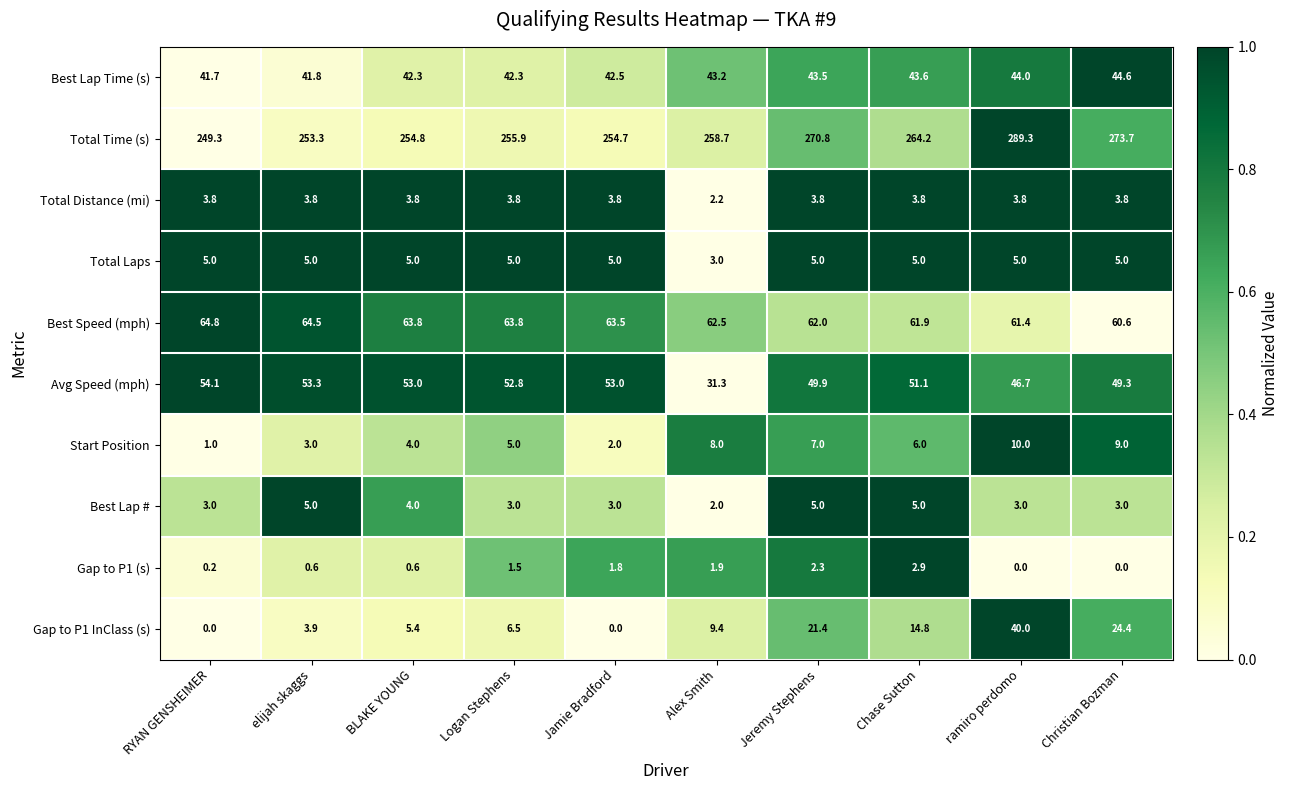

What is the average value of the Avg Speed (mph) series?

49.5